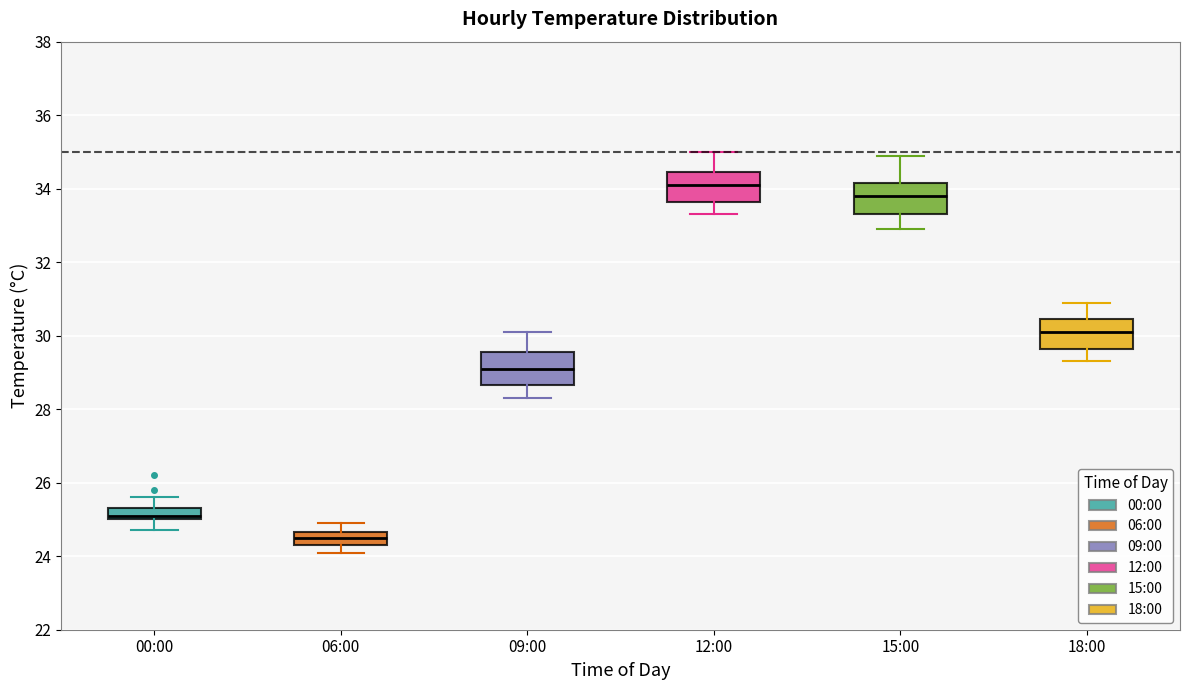

Reading left to right, transcribe this box plot: for each box, give where its median line is, the range the box spans, and where its two whiskers end, as read against the y-axis. The values are not printed on the chart, so give them approximately, as read against the axis.

00:00: median 25.2, box 25.0 to 25.4, whiskers 24.8 to 25.6
06:00: median 24.6 (inside the box), box 24.4 to 24.6, whiskers 24.2 to 25.0
09:00: median 29.2, box 28.6 to 29.6, whiskers 28.4 to 30.2
12:00: median 34.2, box 33.6 to 34.4, whiskers 33.4 to 35.0
15:00: median 33.8, box 33.4 to 34.2, whiskers 33.0 to 35.0
18:00: median 30.2, box 29.6 to 30.4, whiskers 29.4 to 31.0